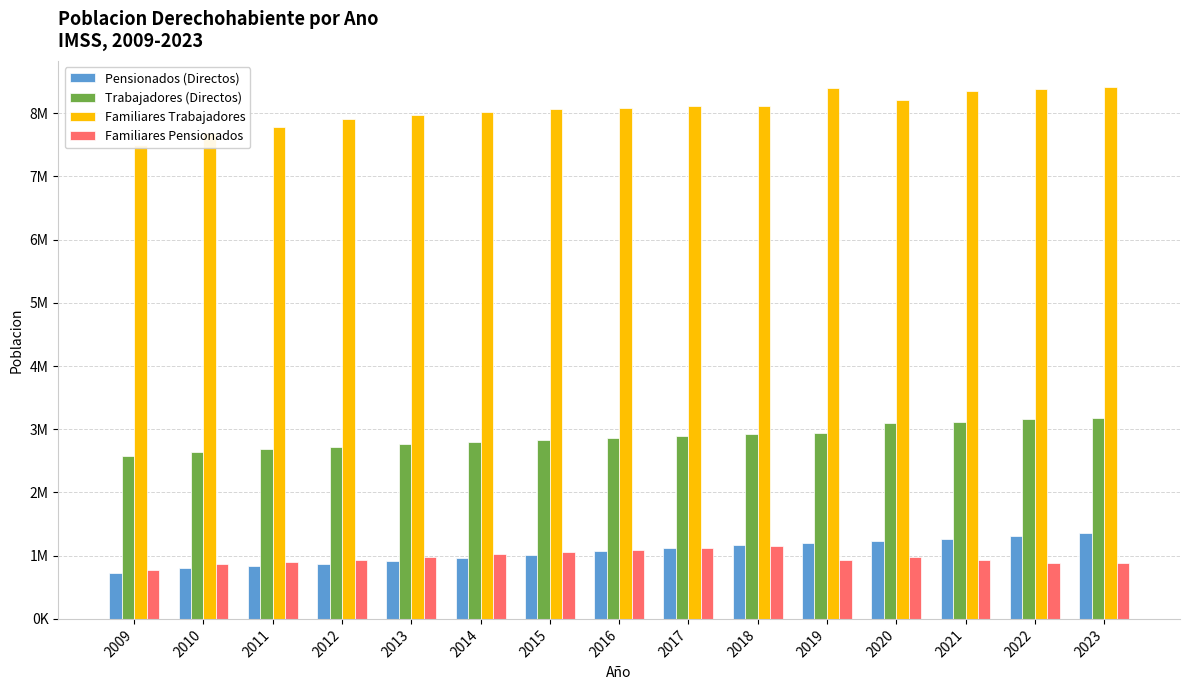

Reading left to right, what are all the values shown in this chart?

Pensionados (Directos): 2009=729506	2010=806781	2011=842489	2012=874428	2013=908596	2014=962075	2015=1018871	2016=1073494	2017=1122406	2018=1167408	2019=1203941	2020=1230999	2021=1271949	2022=1312775	2023=1352086
Trabajadores (Directos): 2009=2582439	2010=2644359	2011=2680403	2012=2725635	2013=2770372	2014=2797654	2015=2831304	2016=2857365	2017=2891562	2018=2917997	2019=2946486	2020=3092998	2021=3120526	2022=3158054	2023=3174225
Familiares Trabajadores: 2009=7499897	2010=7679514	2011=7781365	2012=7911257	2013=7974916	2014=8019288	2015=8067090	2016=8087352	2017=8115072	2018=8111984	2019=8400808	2020=8207531	2021=8353933	2022=8378063	2023=8407691
Familiares Pensionados: 2009=777641	2010=862700	2011=902473	2012=938289	2013=976685	2014=1024800	2015=1056466	2016=1094947	2017=1127542	2018=1150000	2019=927637	2020=984047	2021=934669	2022=883435	2023=877126